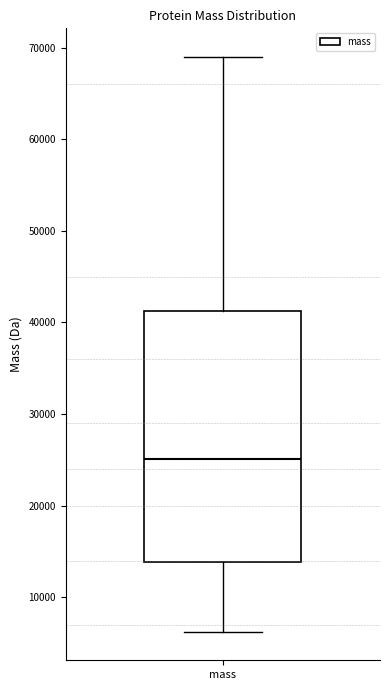

Transcribe this box plot: give where the median line is, the range the box spans, and where the two whiskers end, as read against the y-axis. The values are not printed on the chart, so give them approximately, as read against the axis.

median 25000, box 14000 to 41000, whiskers 6000 to 69000